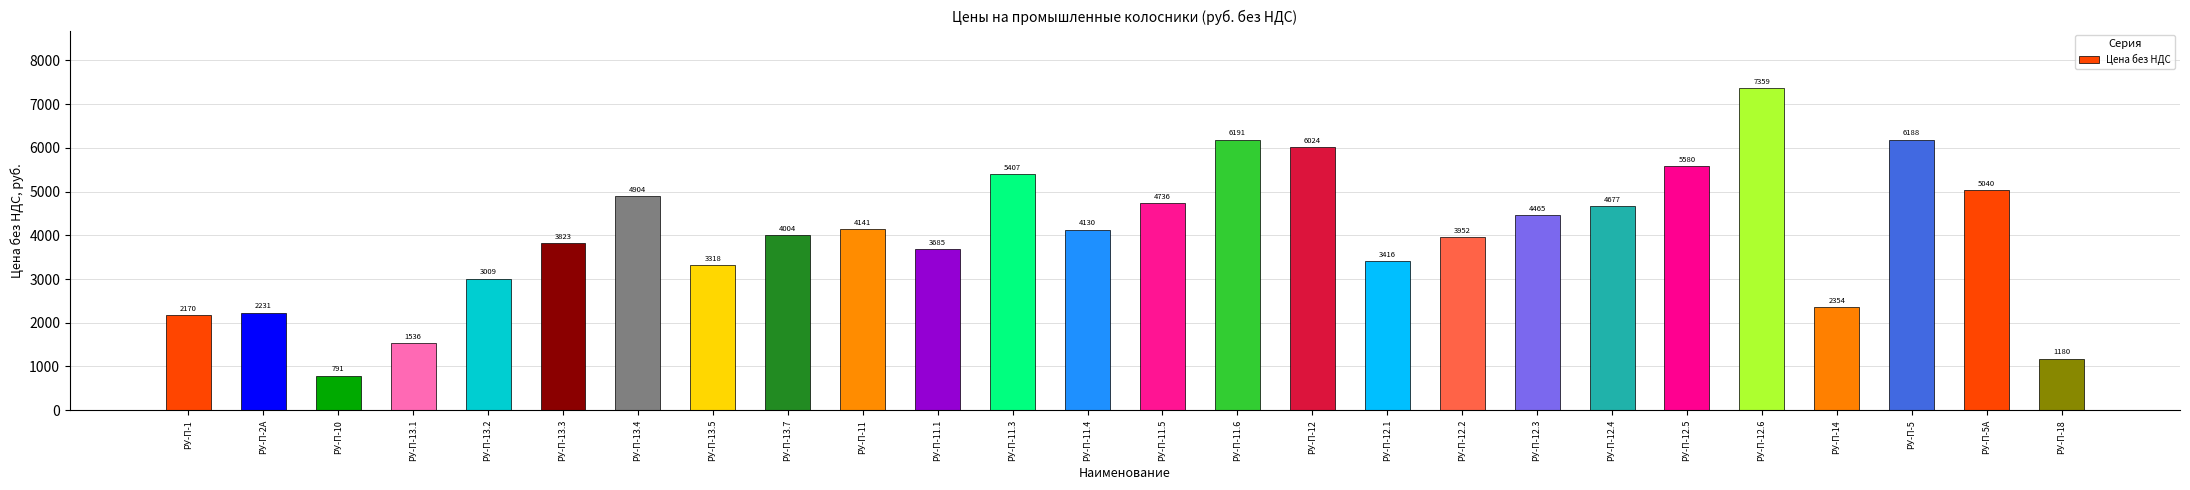

What is the smallest value displayed?

791